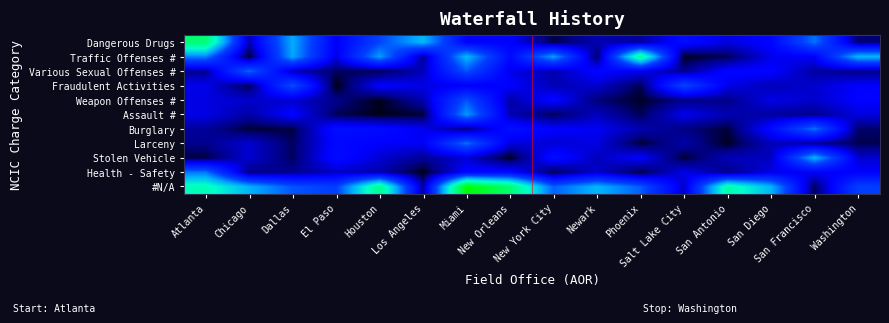

Which series has the widest spread of values?

#N/A